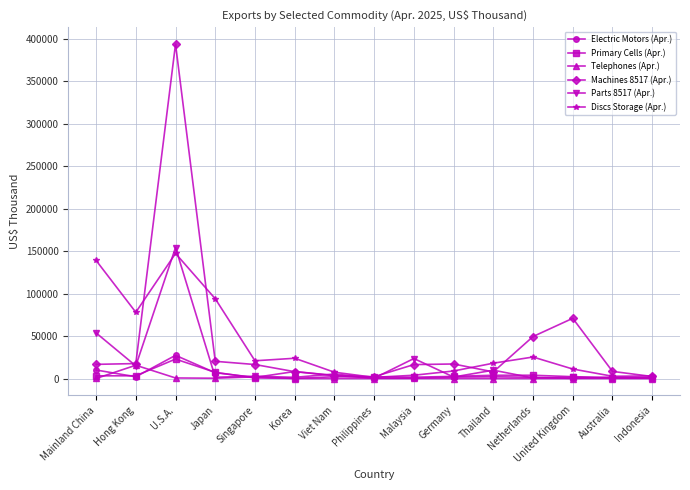

Is this an area chart (filled region under the line)?

No